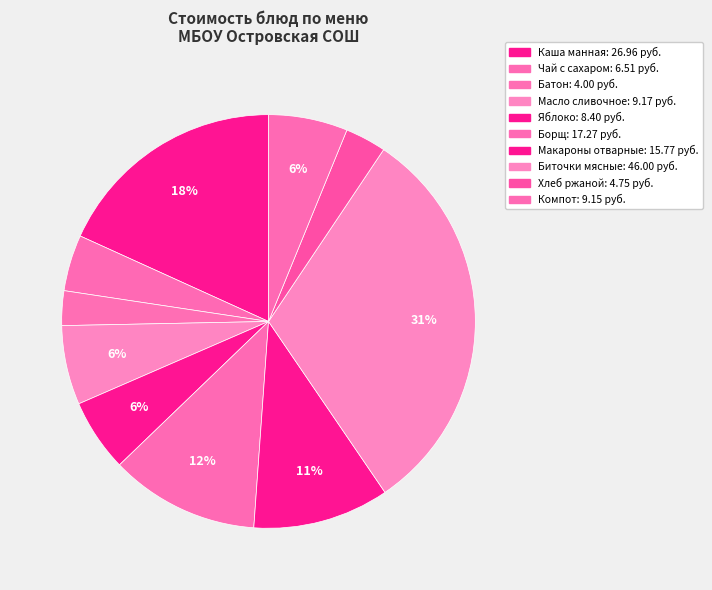

Count the number of slices in the pie.

10